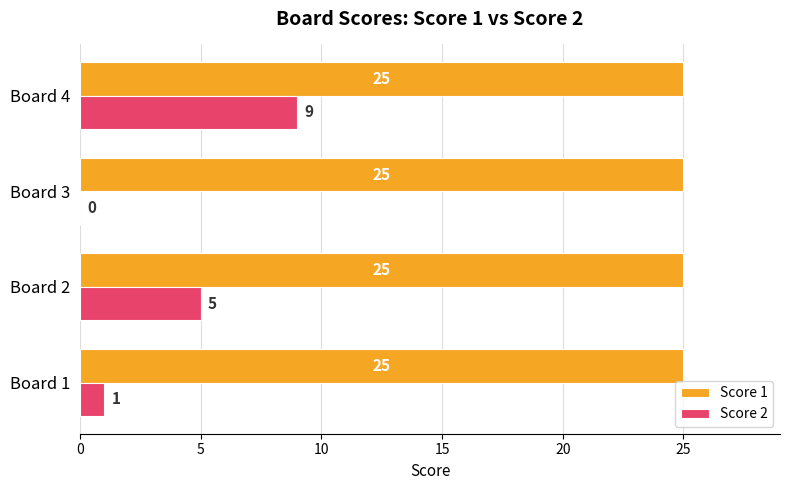

True or false: Score 1 has a value of 25 at Board 2.

True